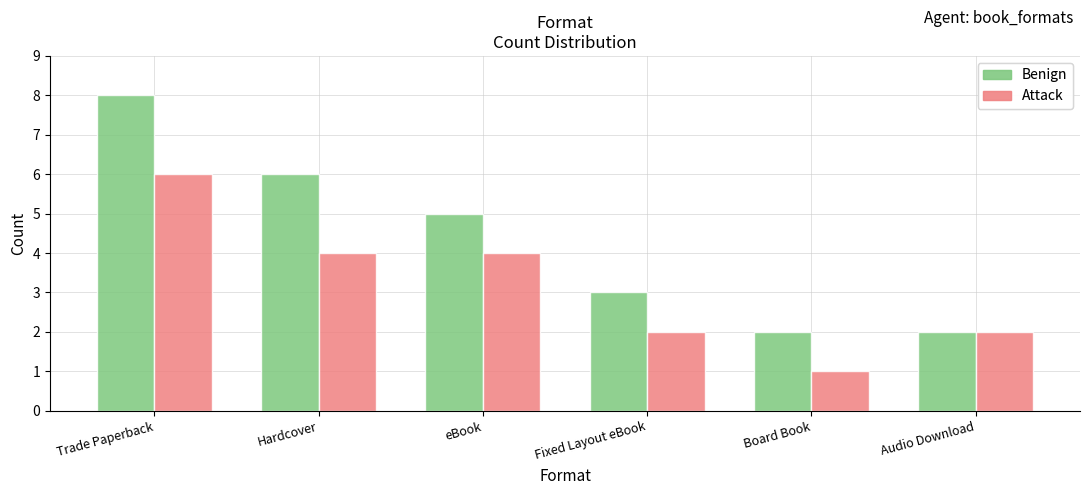

Does the chart contain any negative values?

No